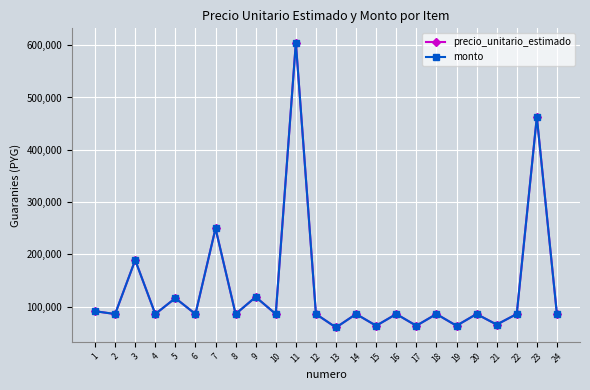

Between 21 and 3, which is larger?

3